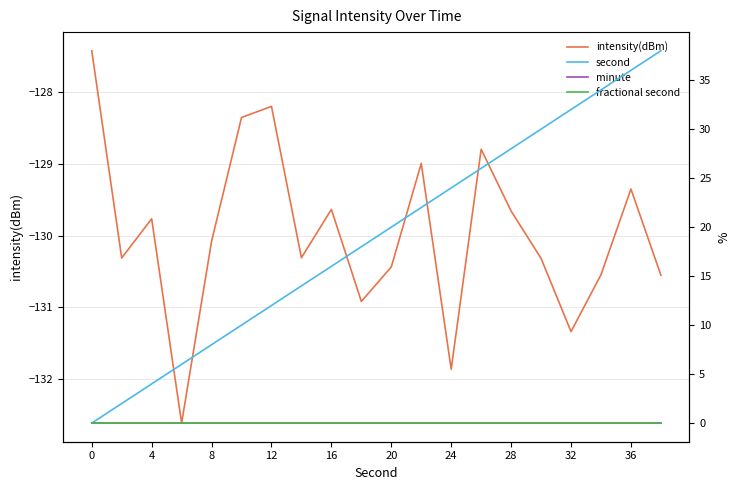

True or false: intensity(dBm) has a value of -46.6 at 8.

False